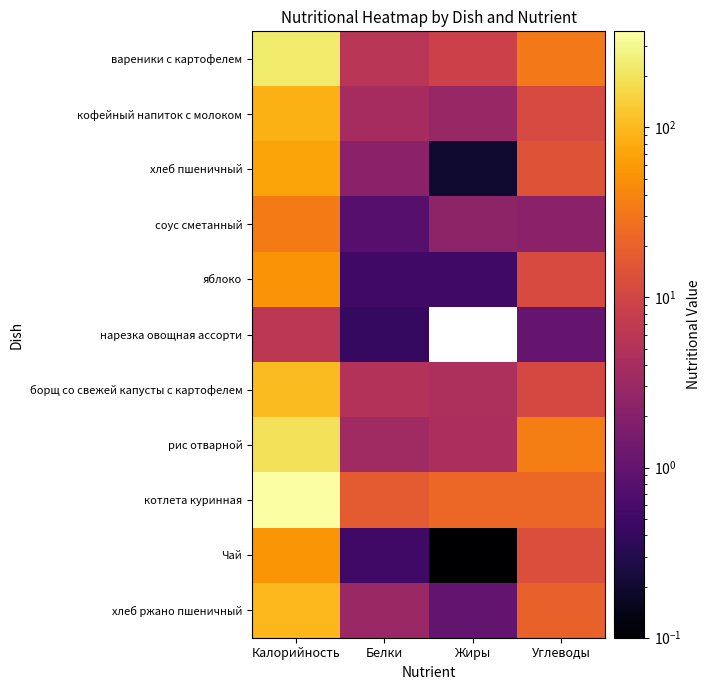

At which label does рис отварной first exceed 35?

Калорийность